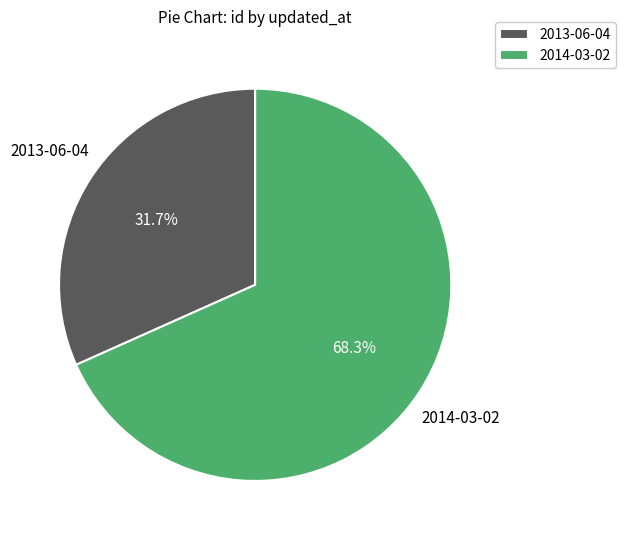

What is the largest slice in the pie chart?

2014-03-02